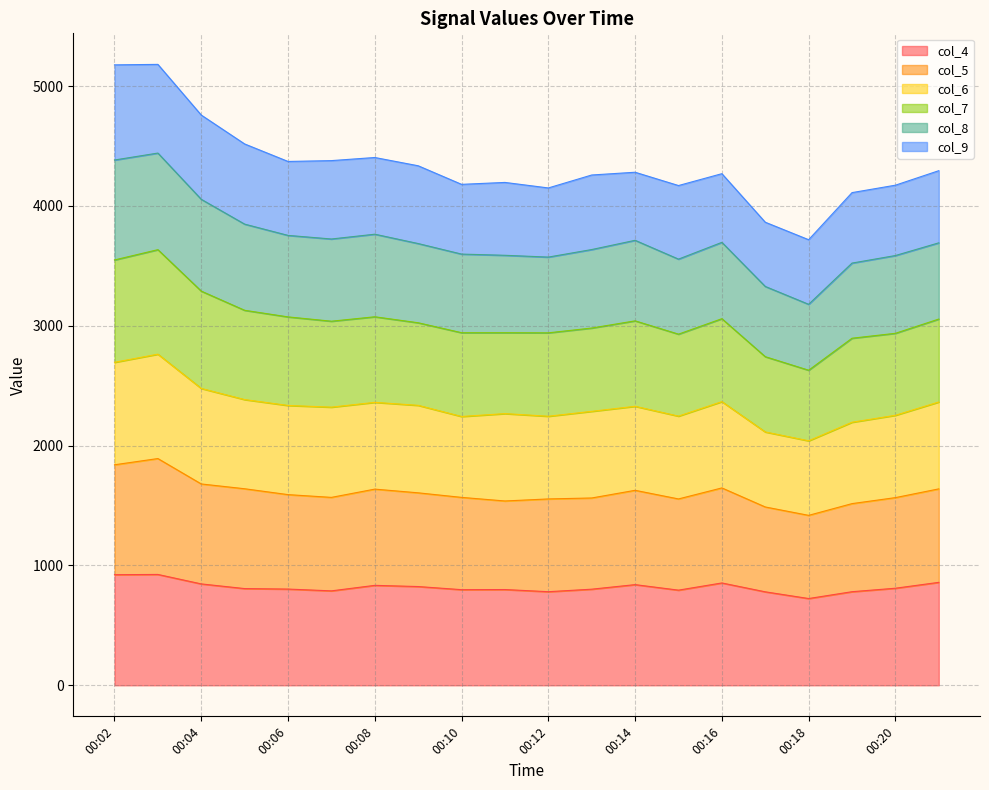

The value of col_4 at 00:10 is 210. True or false?

False